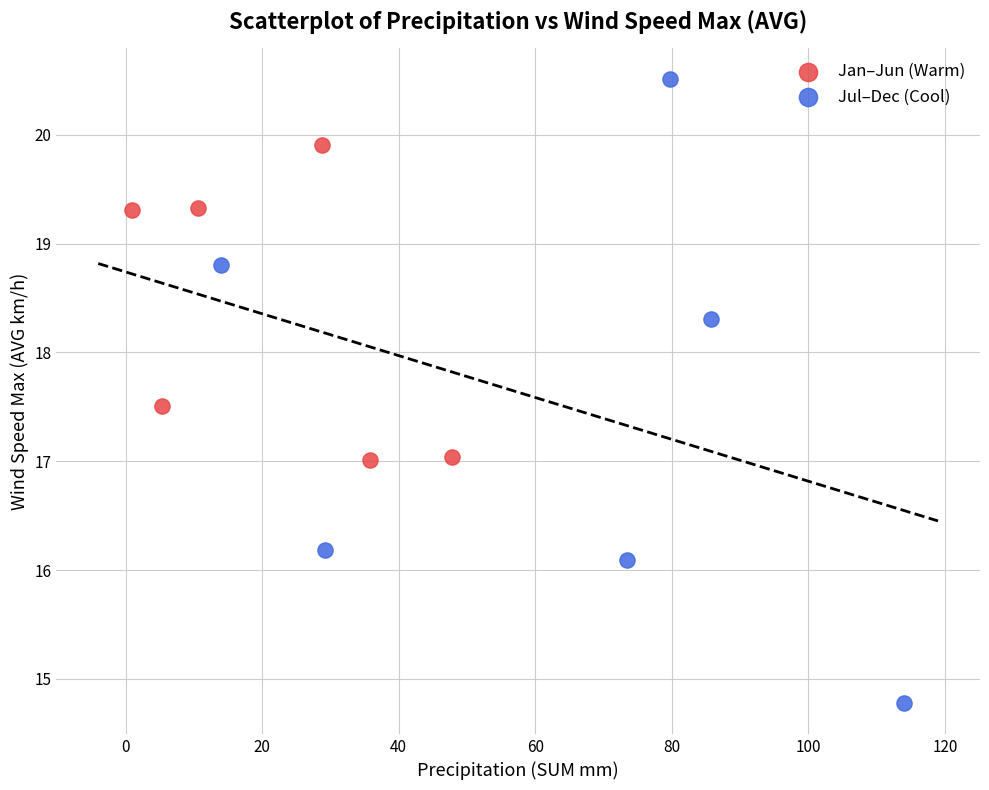

Which series contains the highest Y value?

Jul–Dec (Cool)